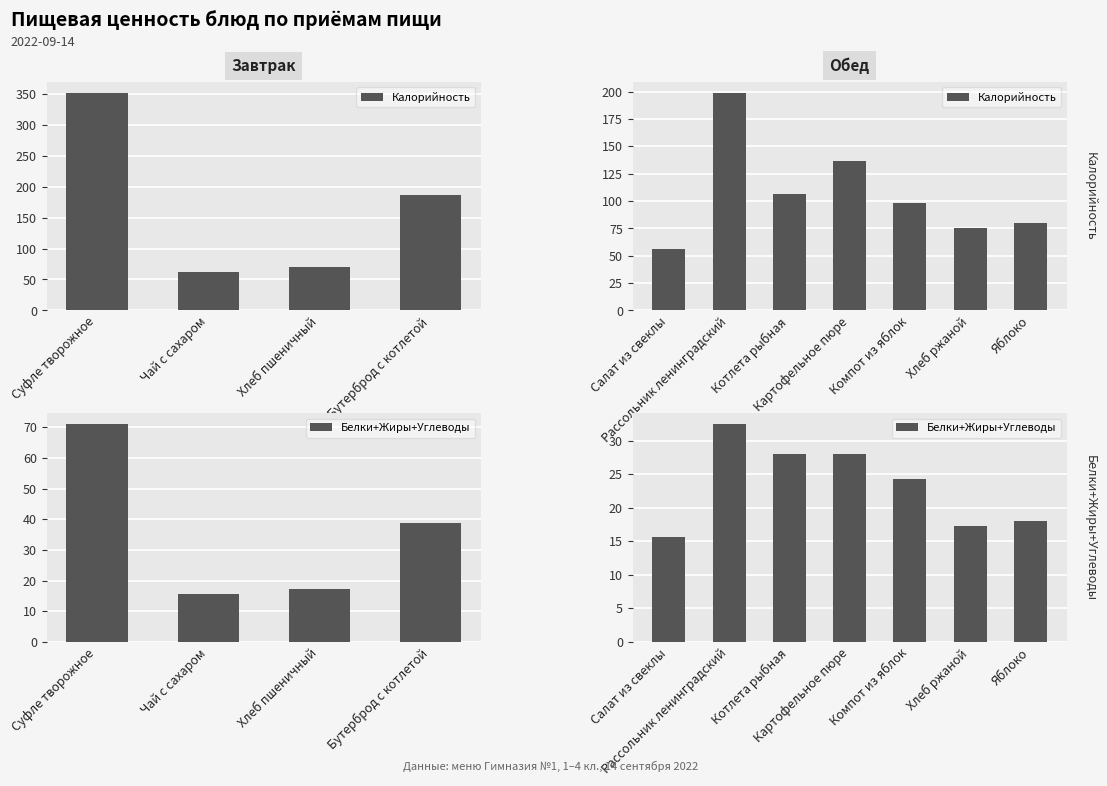

What is the difference between the second highest and second lowest values in the Белки+Жиры+Углеводы series?

10.8